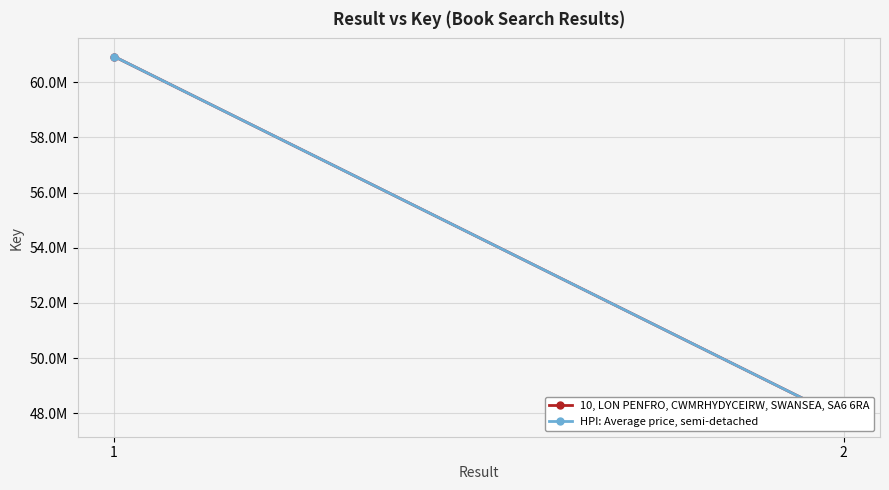

How many HPI: Average price, semi-detached values are between 47809737 and 60932693?

2